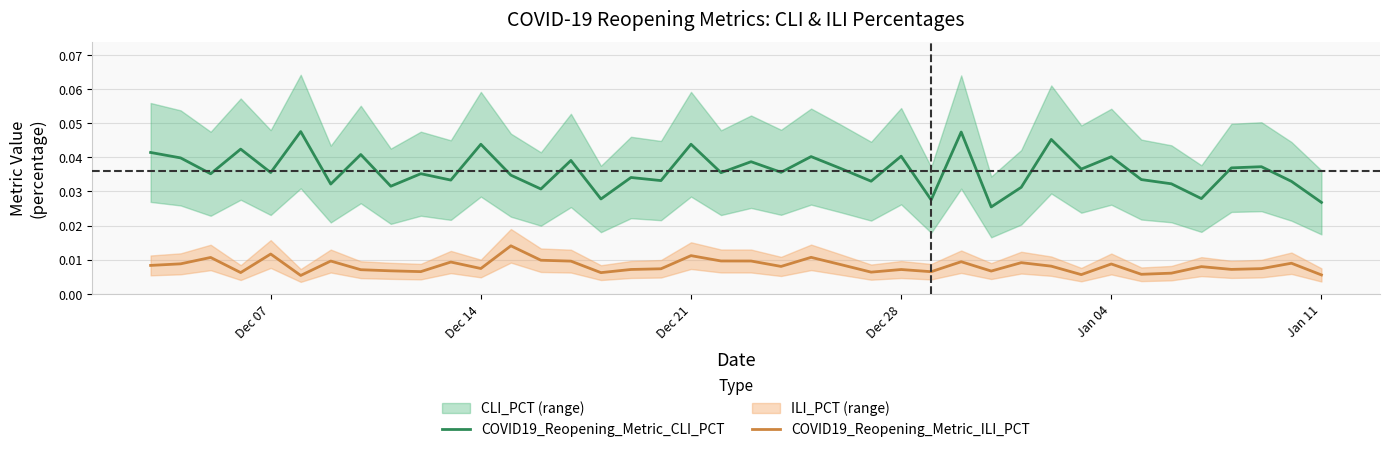

Reading left to right, transcribe all the data shown in this chart.

COVID19_Reopening_Metric_CLI_PCT: 0.0	0.0	0.0	0.0	0.0	0.0	0.0	0.0	0.0	0.0	0.0	0.0	0.0	0.0	0.0	0.0	0.0	0.0	0.0	0.0	0.0	0.0	0.0	0.0	0.0	0.0	0.0	0.0	0.0	0.0	0.0	0.0	0.0	0.0	0.0	0.0	0.0	0.0	0.0	0.0
COVID19_Reopening_Metric_ILI_PCT: 0.0	0.0	0.0	0.0	0.0	0.0	0.0	0.0	0.0	0.0	0.0	0.0	0.0	0.0	0.0	0.0	0.0	0.0	0.0	0.0	0.0	0.0	0.0	0.0	0.0	0.0	0.0	0.0	0.0	0.0	0.0	0.0	0.0	0.0	0.0	0.0	0.0	0.0	0.0	0.0